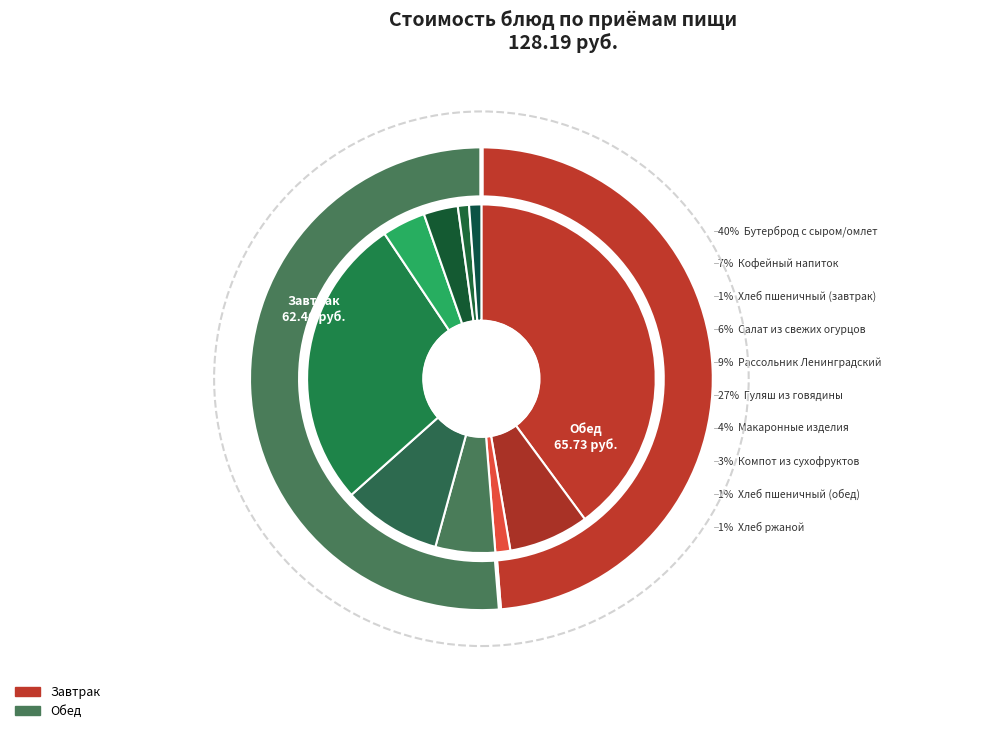

Does Макаронные изделия represent more than half of the total?

No